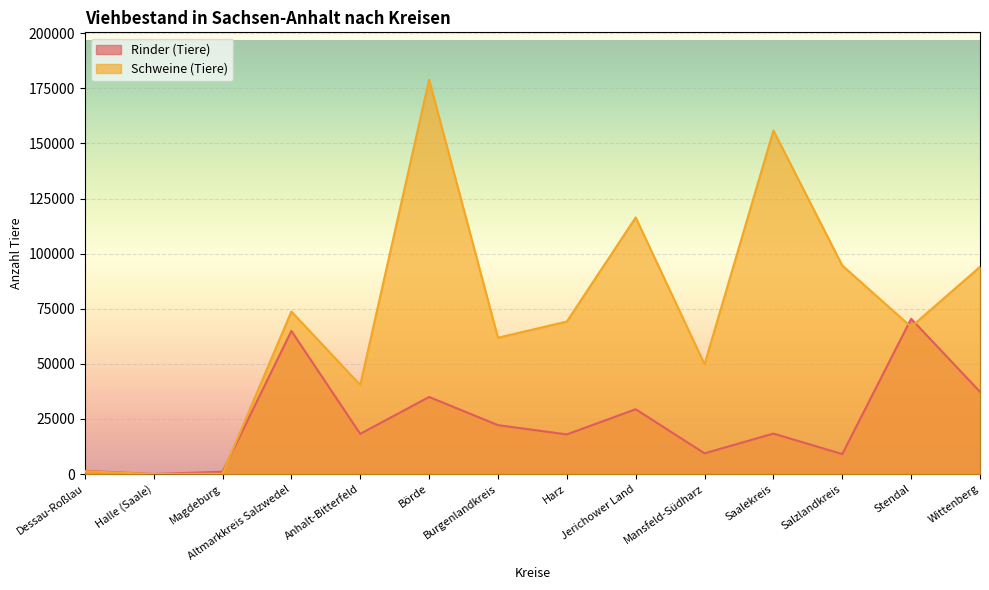

How many data points does each series have?

14